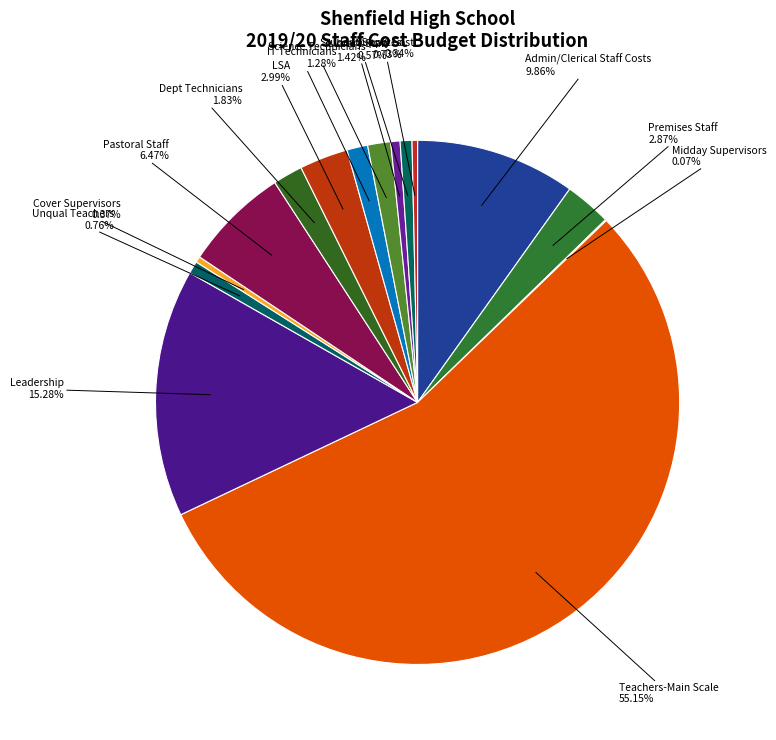

To the nearest percent, what is the difference between the largest and smallest slice percentages?

55%